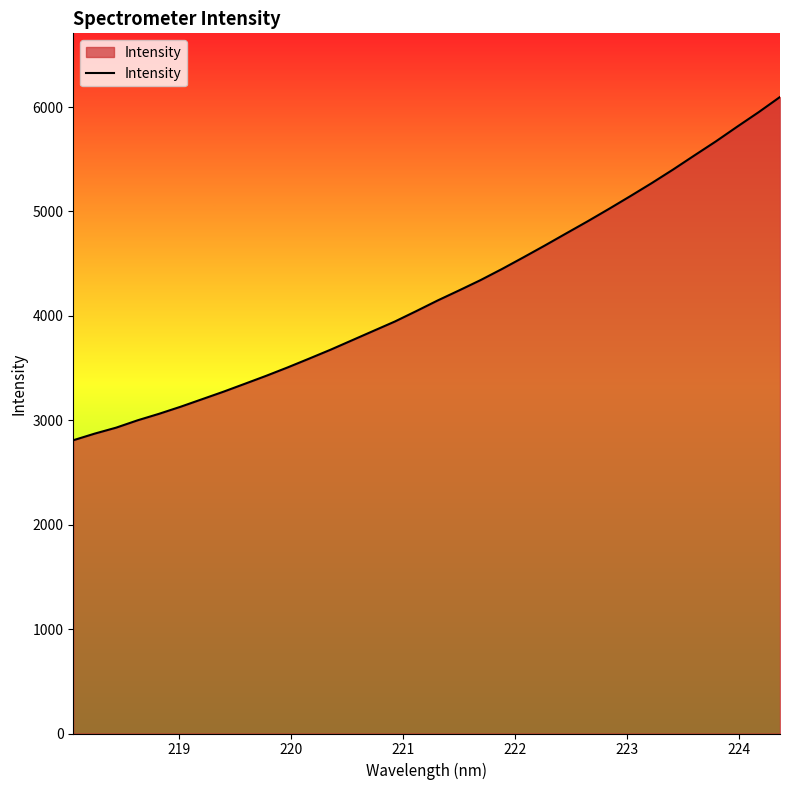

What is the greatest value displayed?

6096.7